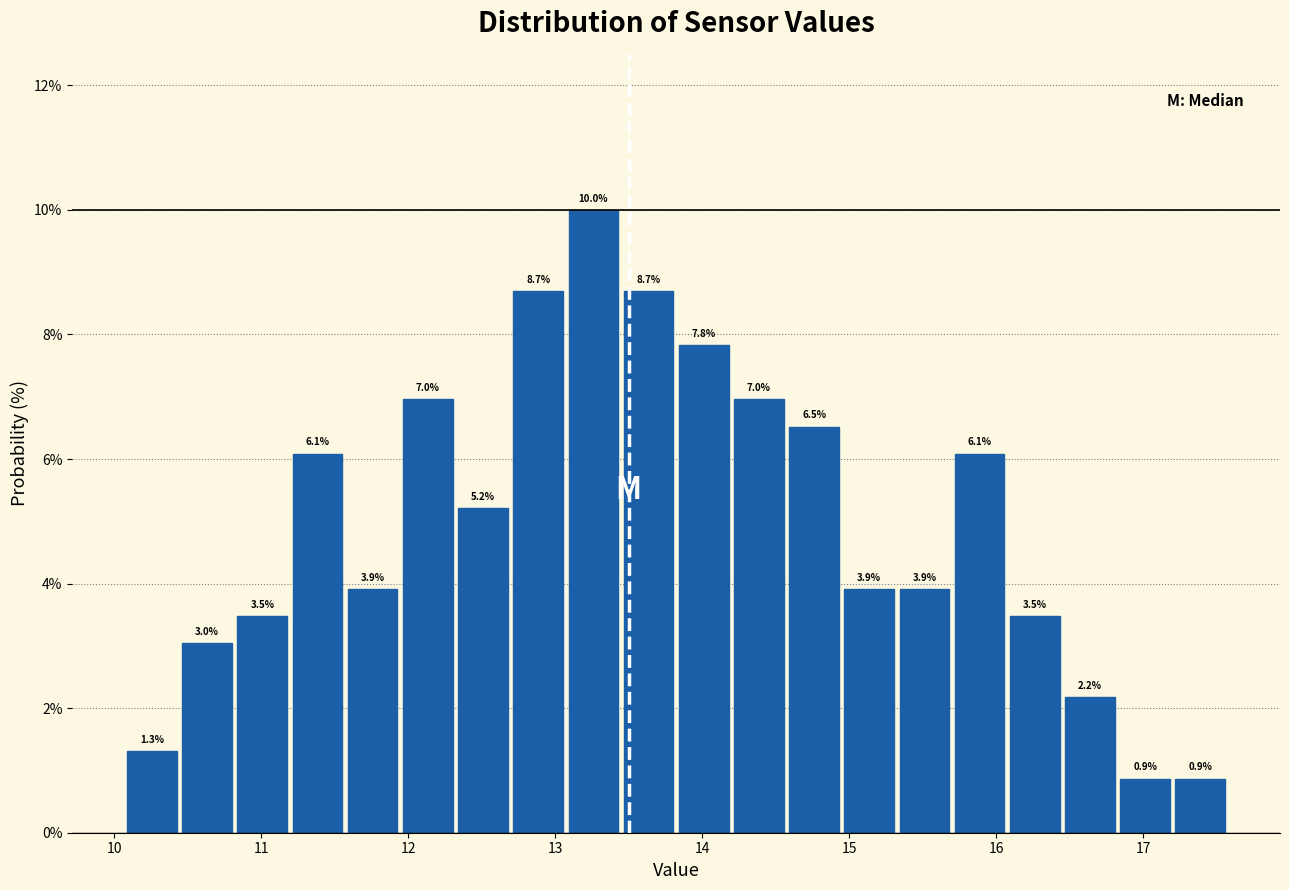

Read against the x-axis, roughly where is the centre of the tallest bar?

13.3